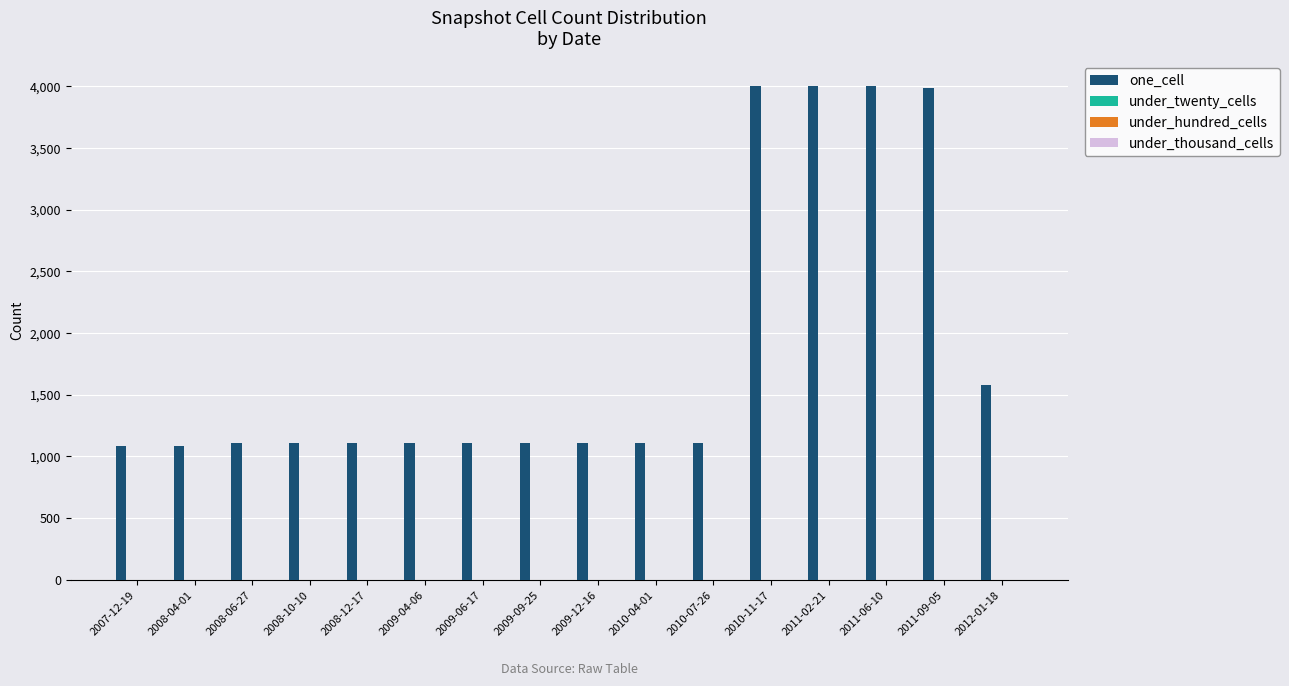

What is the smallest value displayed?

1081